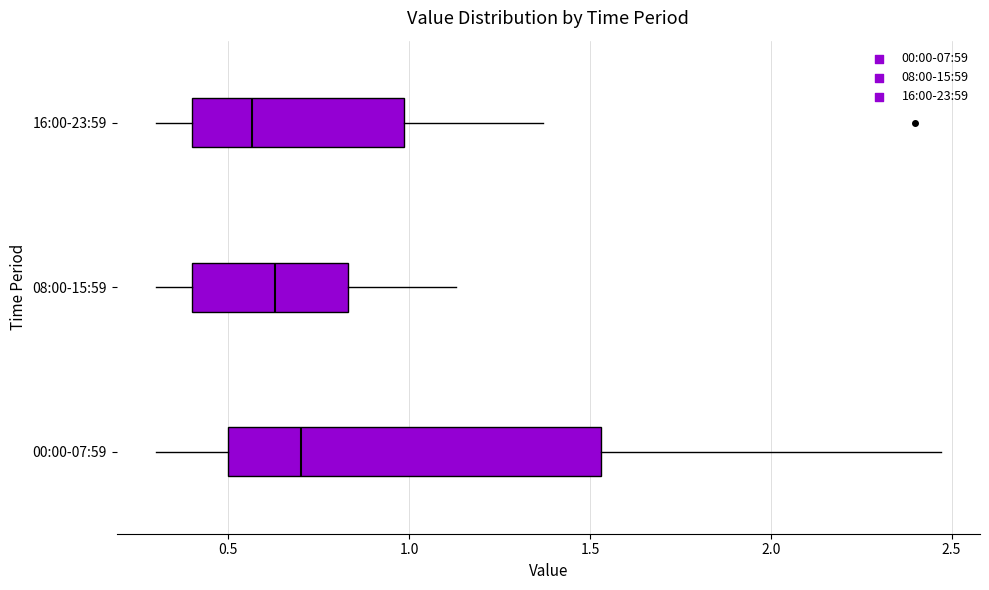

Comparing the boxes themselves (not the whiskers), which one is the widest?

00:00-07:59